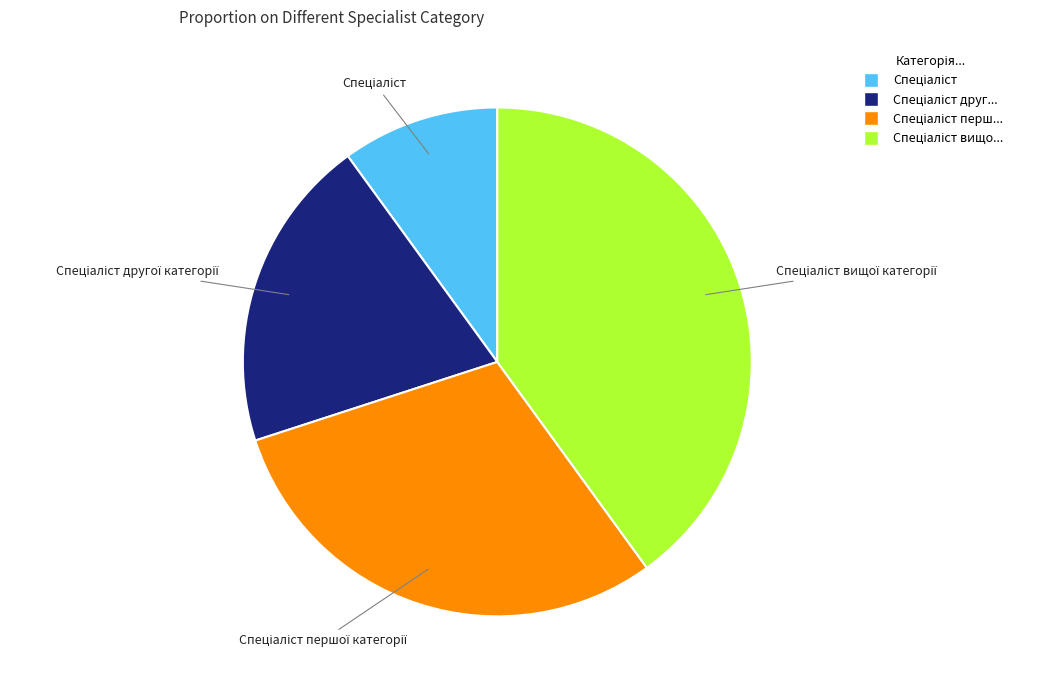

Is there any slice that represents more than half of the pie?

No